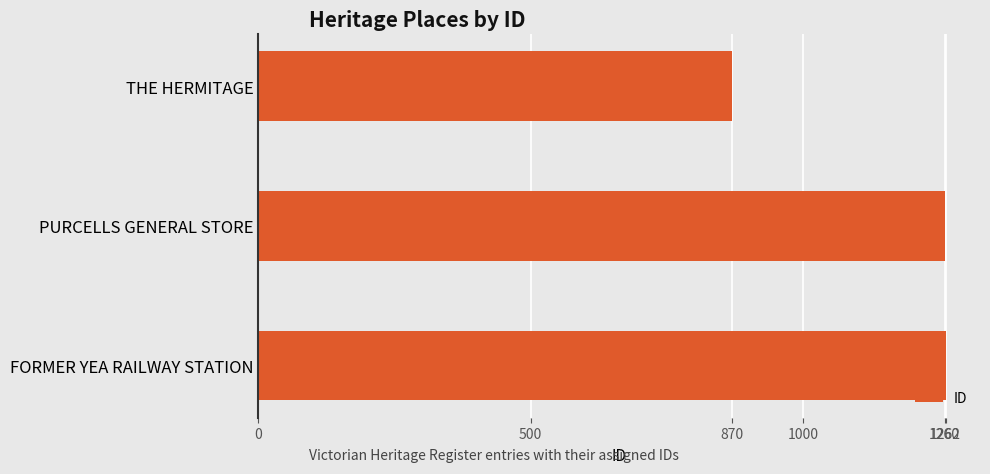

Approximately how many times larger is the value at PURCELLS GENERAL STORE compared to THE HERMITAGE?

1.4